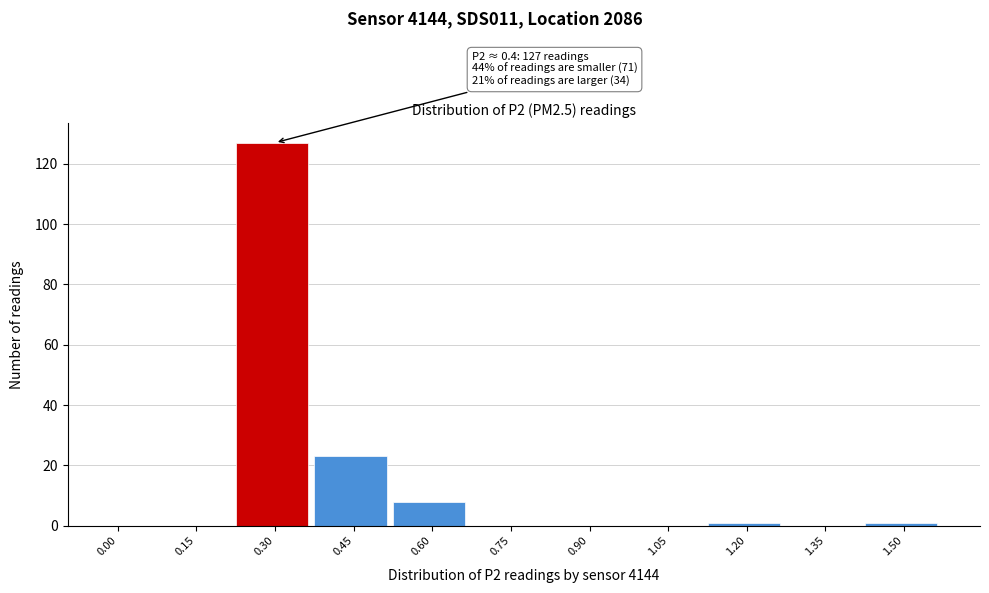

Reading left to right, what are all the values shown in this chart?

0.00=0	0.15=0	0.30=127	0.45=23	0.60=8	0.75=0	0.90=0	1.05=0	1.20=1	1.35=0	1.50=1